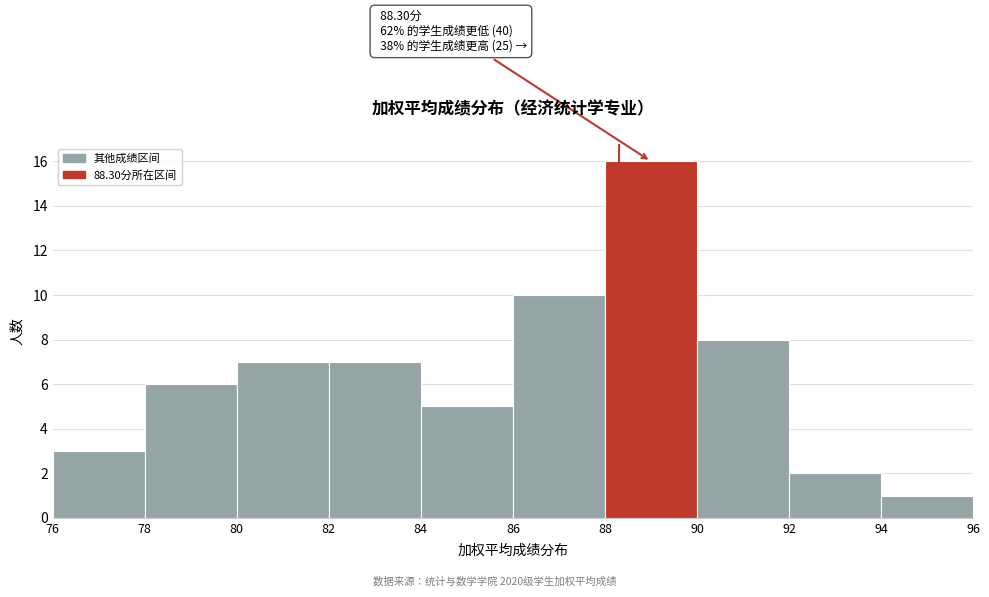

Which range on the x-axis has the tallest bar?

88 to 90